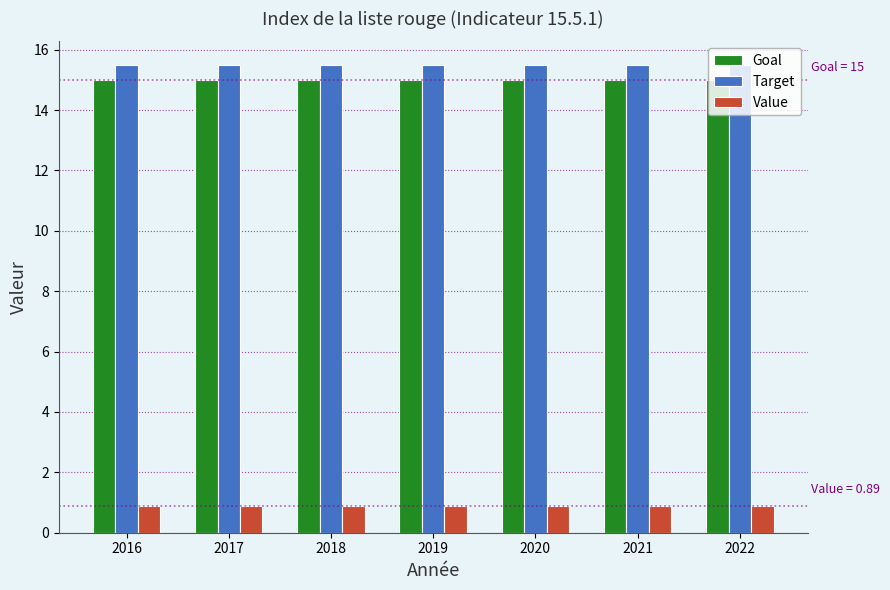

What is the difference between the highest and lowest values at 2018?

14.6